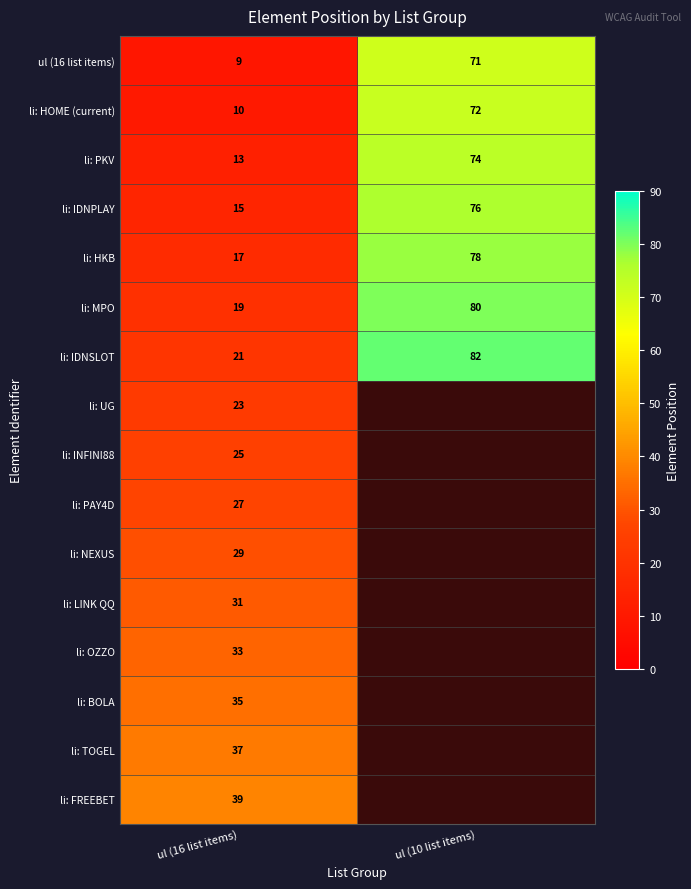

At which label does li: IDNSLOT reach its peak?

ul (10 list items)